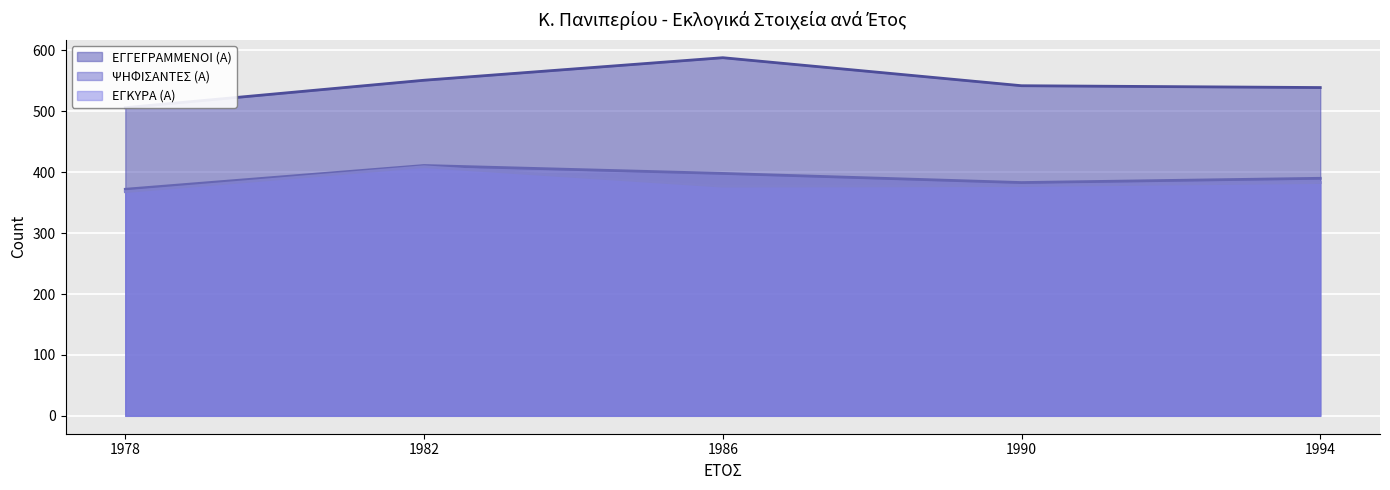

At which label does ΕΓΓΕΓΡΑΜΜΕΝΟΙ (Α) reach its peak?

1986